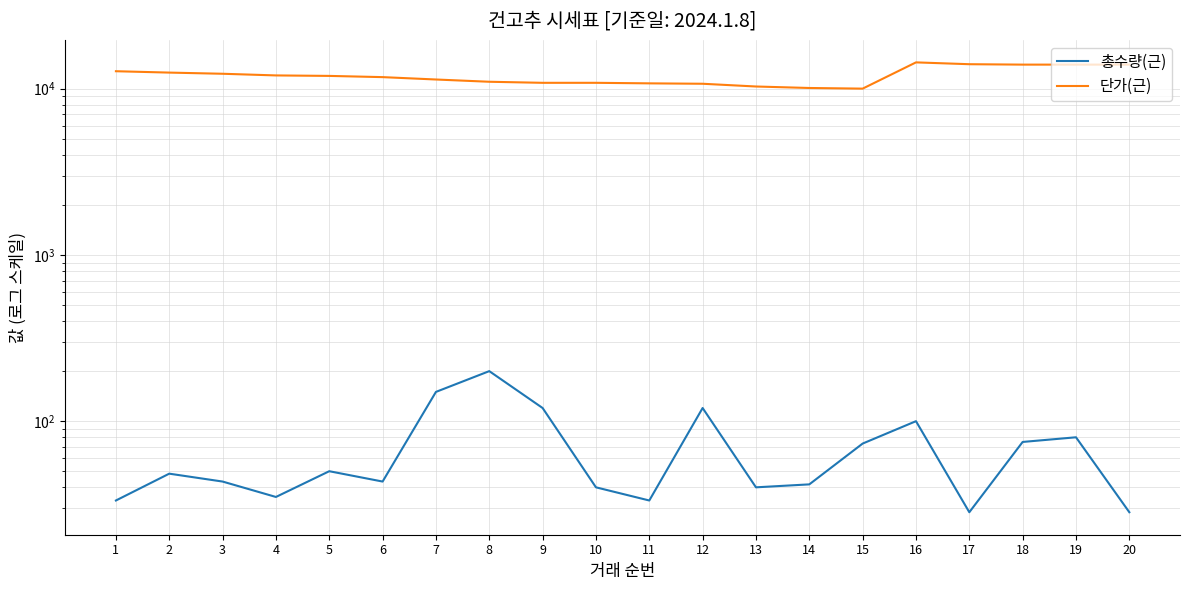

What is the average value of the 총수량(근) series?

69.2